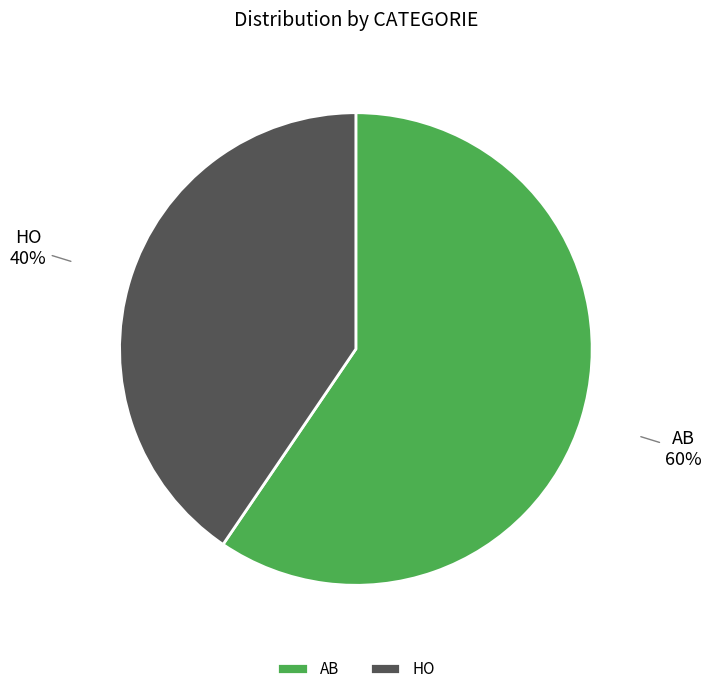

Which slice is the smallest?

HO